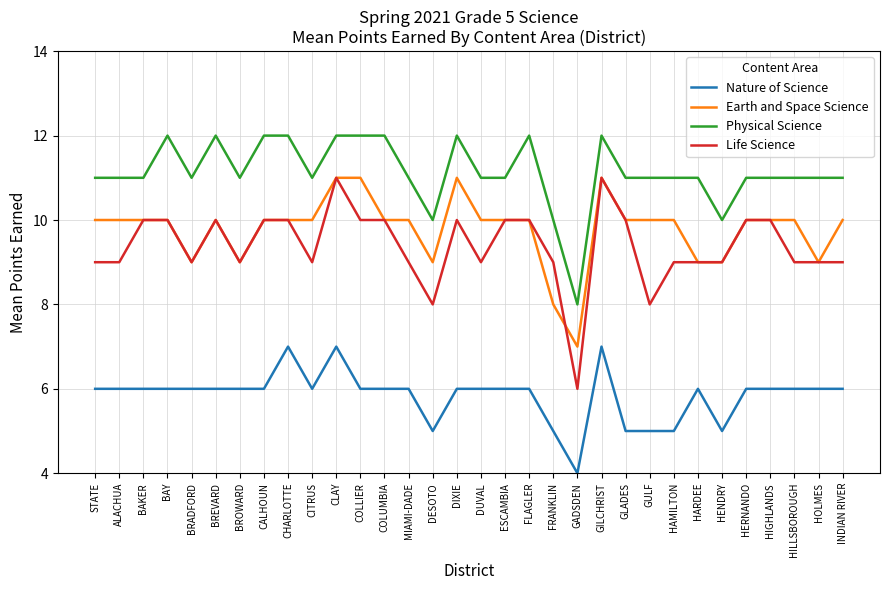

What is the lowest value of the Nature of Science series?

4